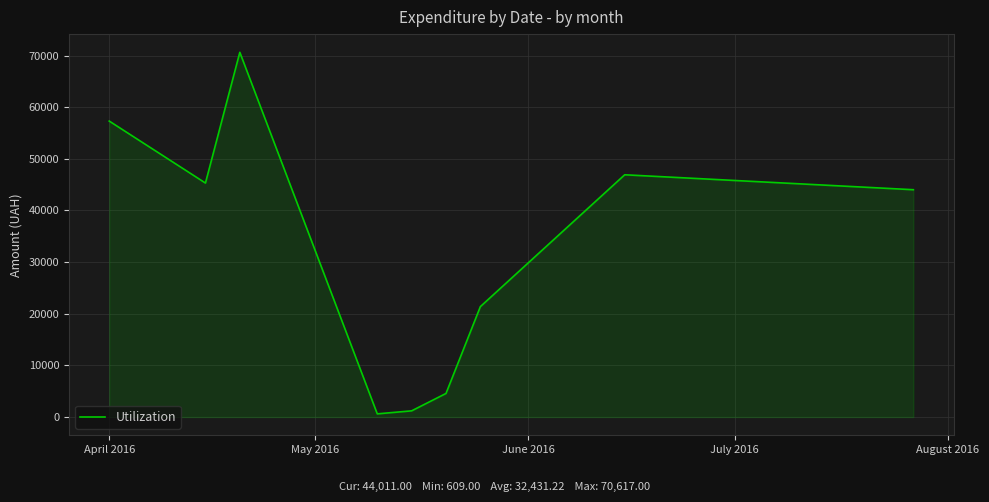

What is the maximum value shown in the chart?

70617.0